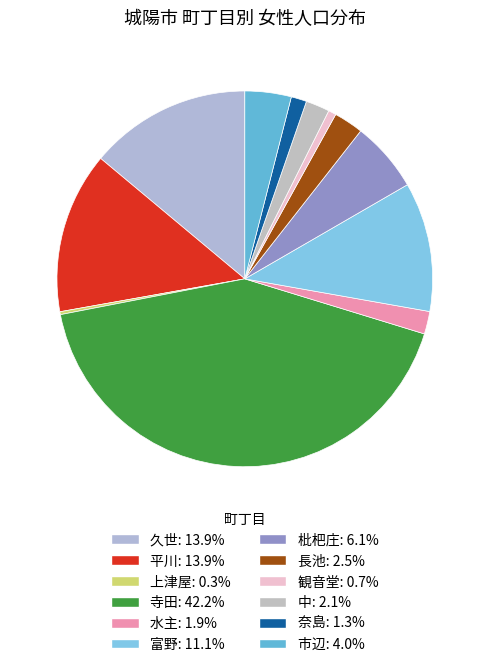

Does 上津屋 represent more than half of the total?

No